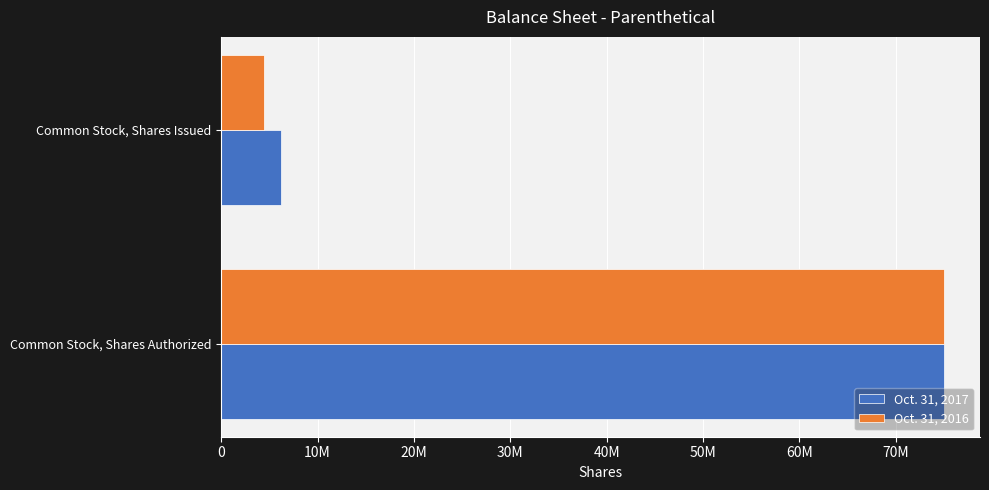

What is the difference between the maximum and minimum values in the Oct. 31, 2017 series?

68760000